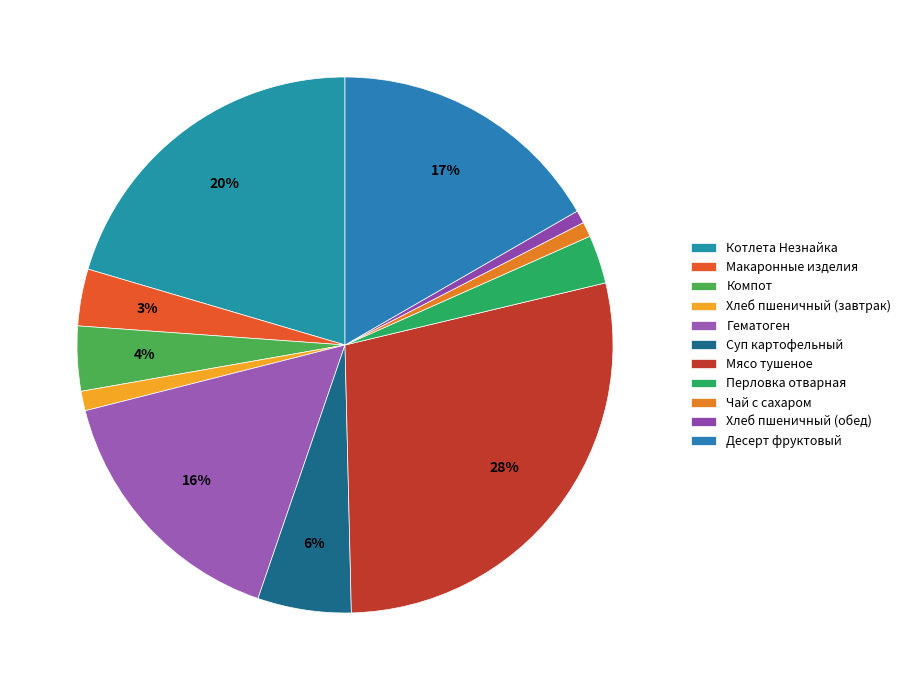

How many segments does this pie chart have?

11